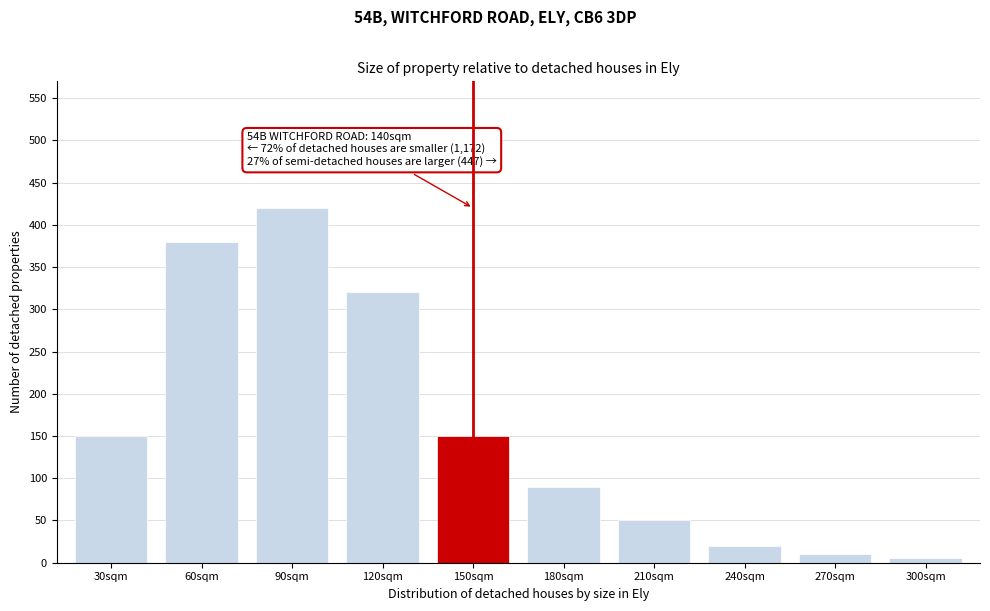

Reading left to right, list all the values displayed in this chart.

150	380	420	320	150	90	50	20	10	5